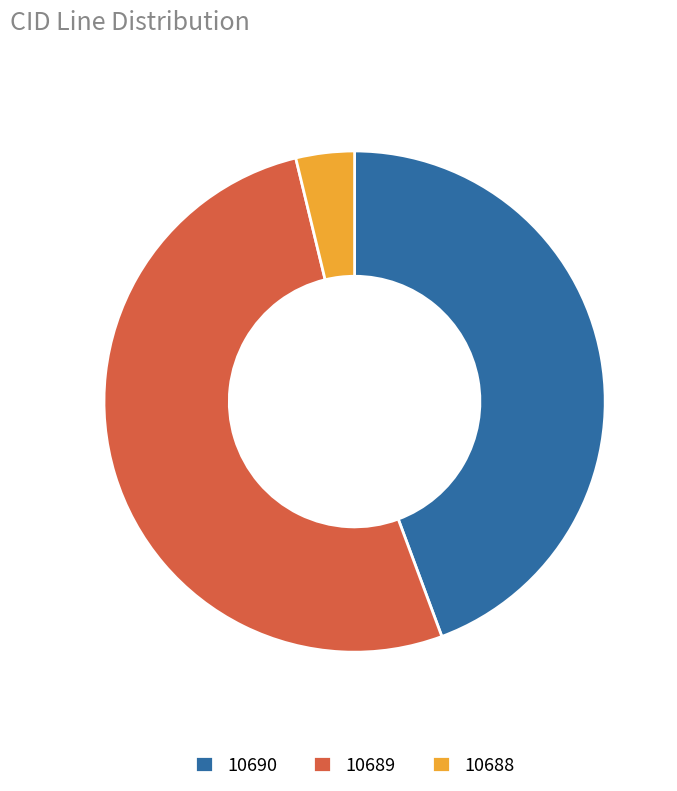

Which category has the smallest portion of the pie?

10688